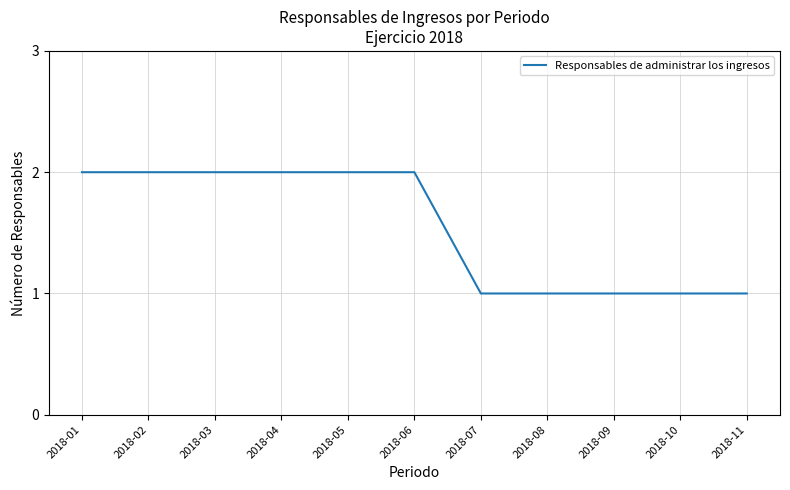

Approximately how many times larger is the value at 2018-08 compared to 2018-09?

1.0